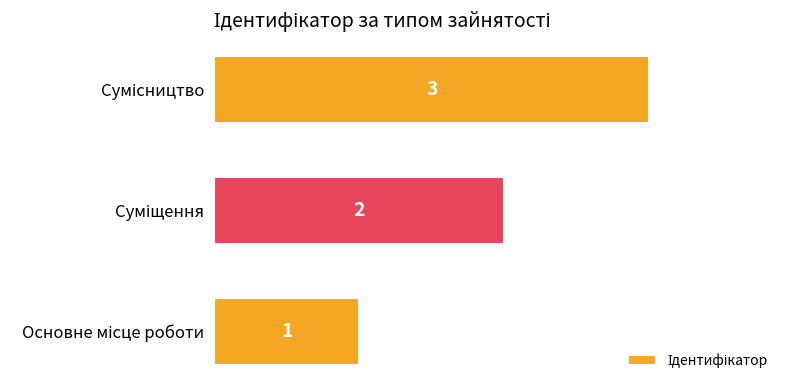

What is the maximum value shown in the chart?

3